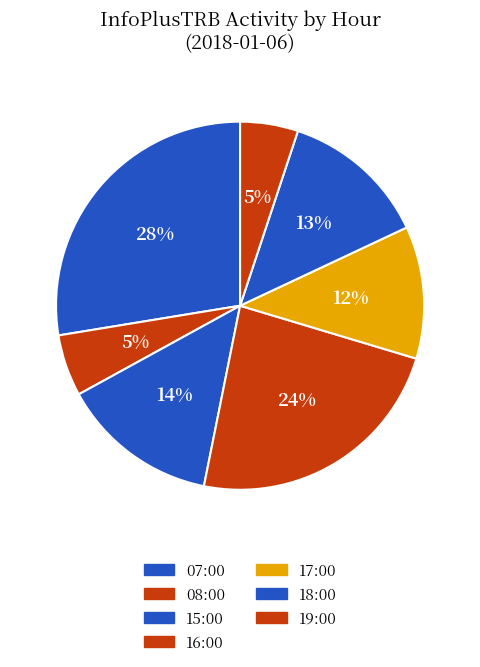

Approximately how many times larger is the value at 07:00 compared to 19:00?

5.4